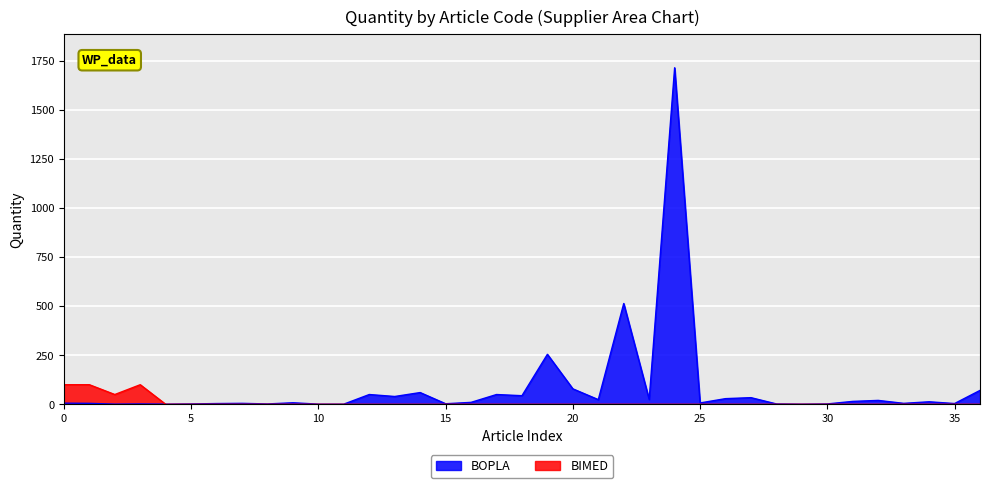

List the series in order of their peak value, lowest first.

BIMED, BOPLA